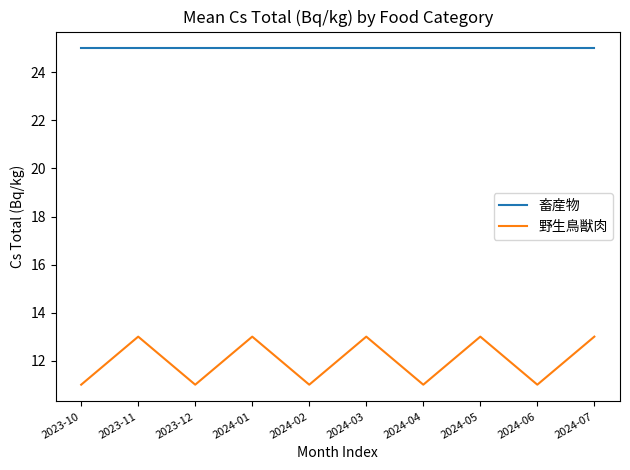

Which series changed the most between 2023-12 and 2024-01?

野生鳥獣肉